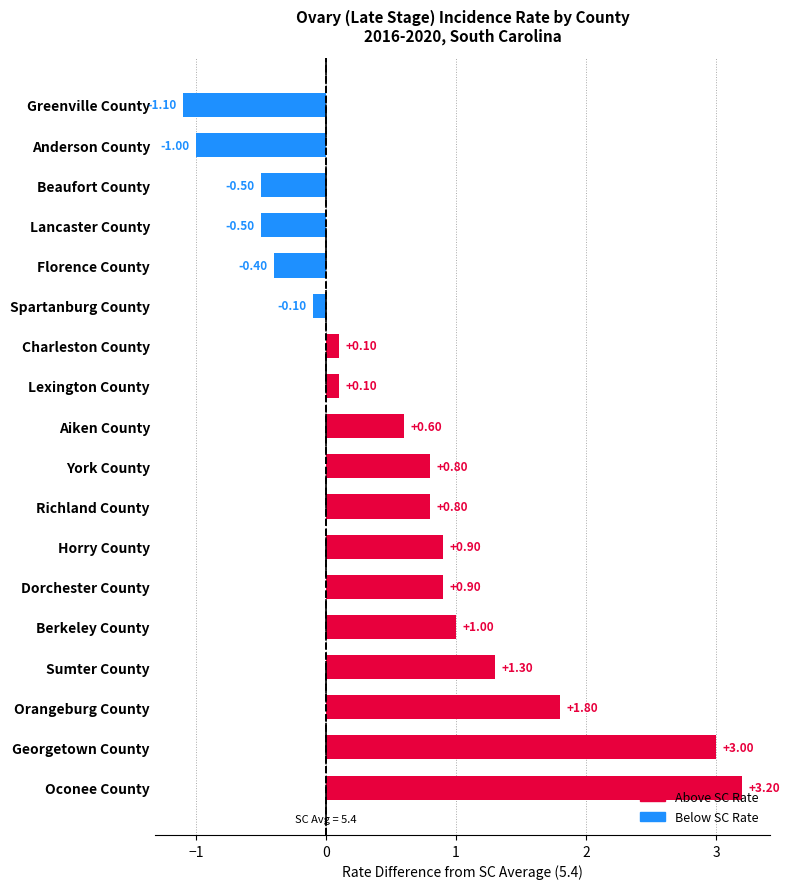

Which label corresponds to the largest value in the chart?

Oconee County